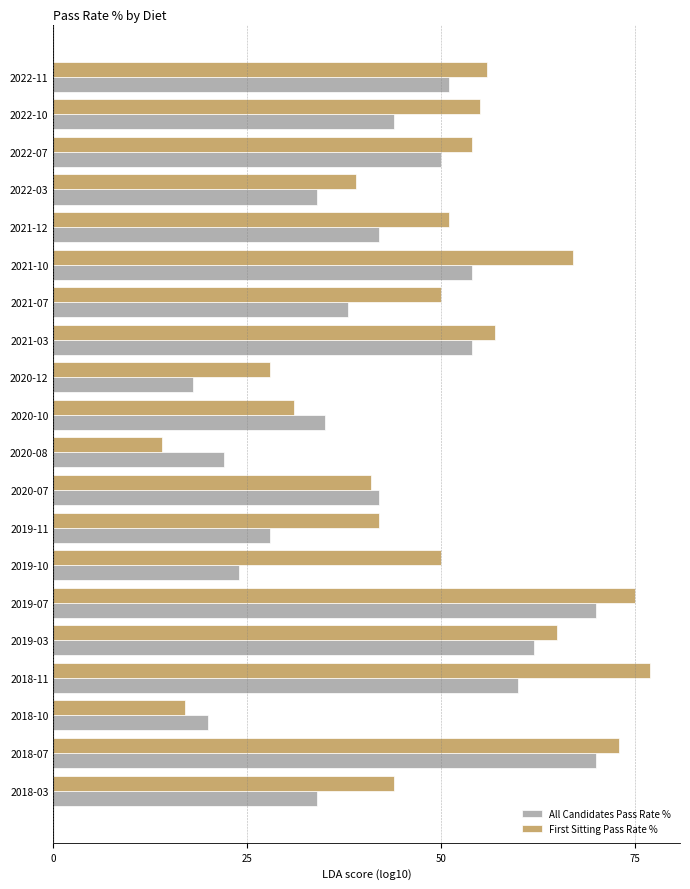

Is the value of All Candidates Pass Rate % at 2022-10 greater than the value of First Sitting Pass Rate % at 2022-10?

No